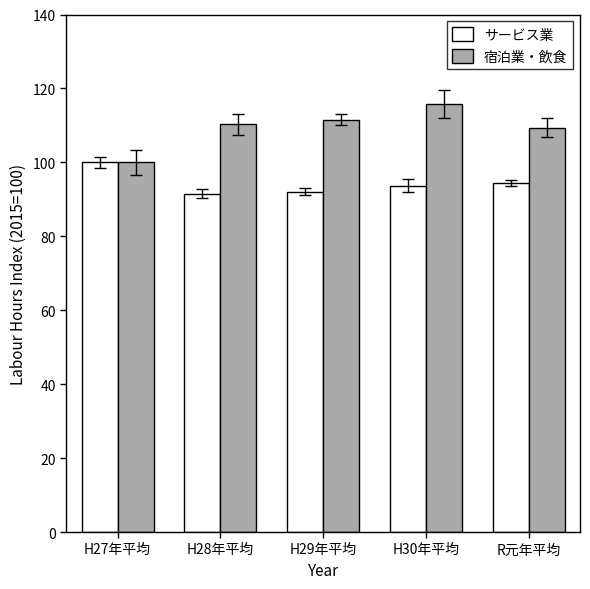

What position from the right is H28年平均?

4